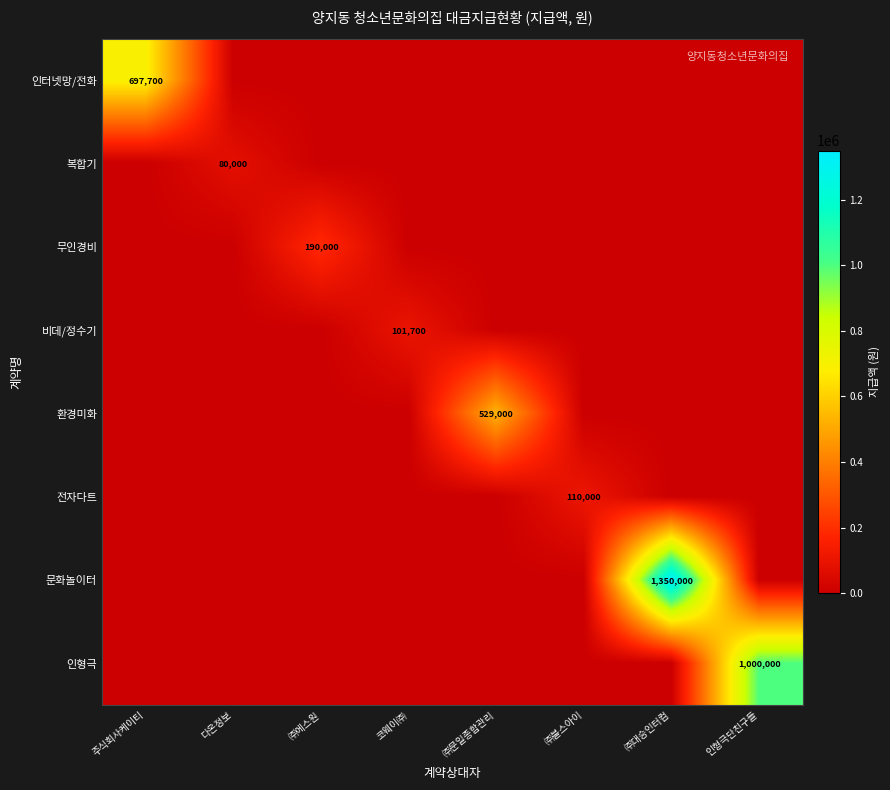

The 전자다트 series shows 110000 at ㈜불스아이. True or false?

True